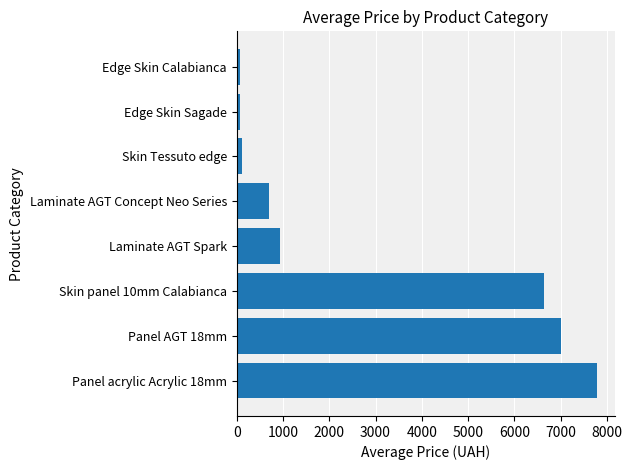

The value at Laminate AGT Spark is 933.7. True or false?

True